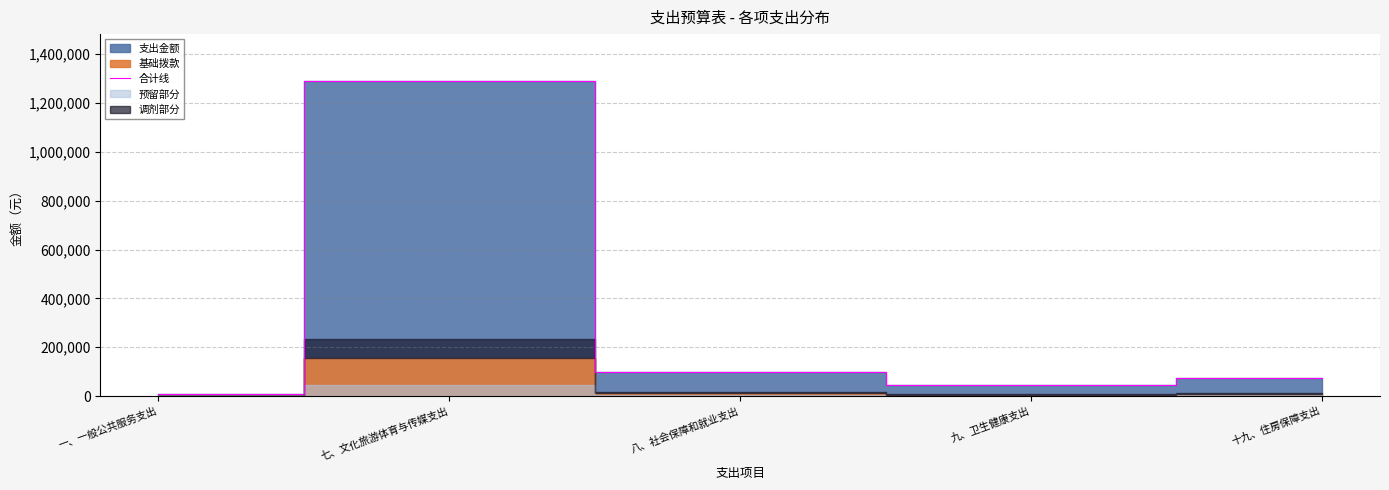

True or false: the data has more than 0 interior local peaks.

True